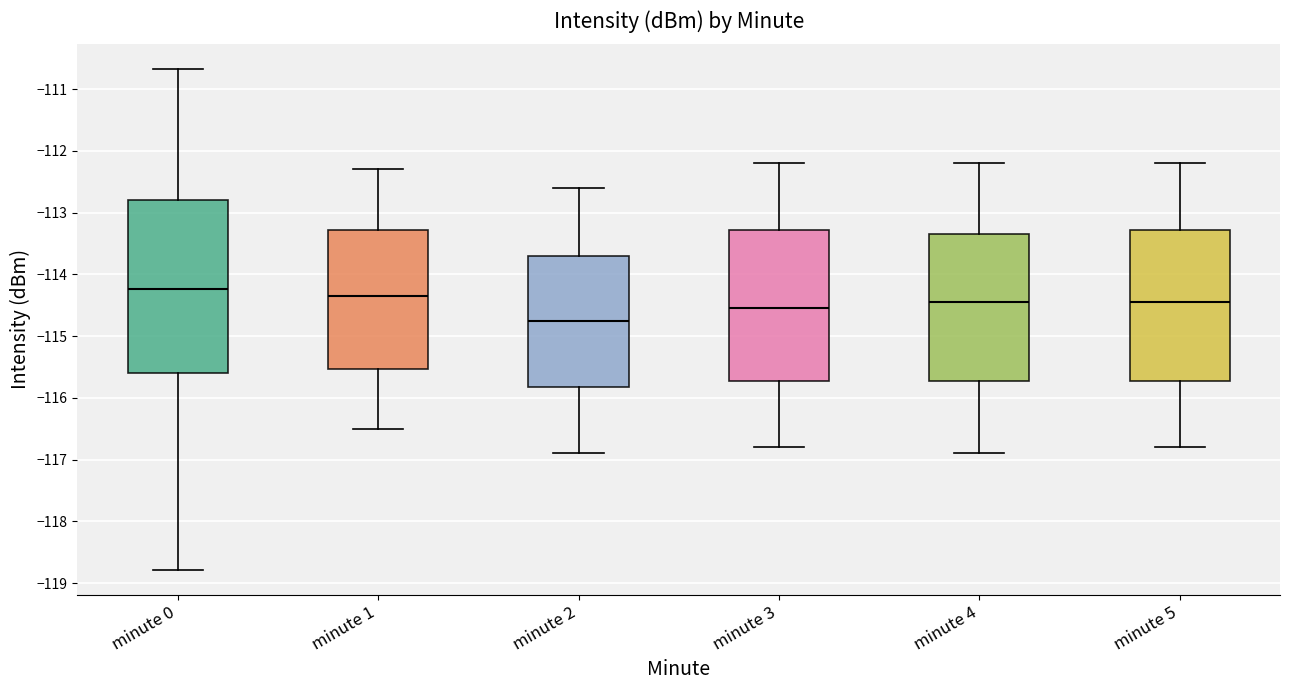

Comparing the boxes themselves (not the whiskers), which one is the tallest?

minute 0